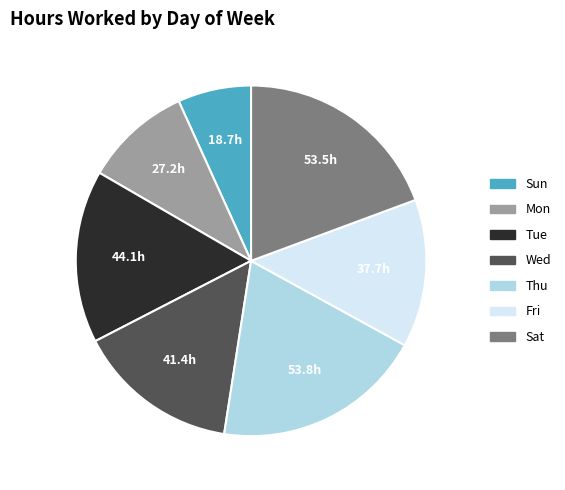

Is there any slice that represents more than half of the pie?

No